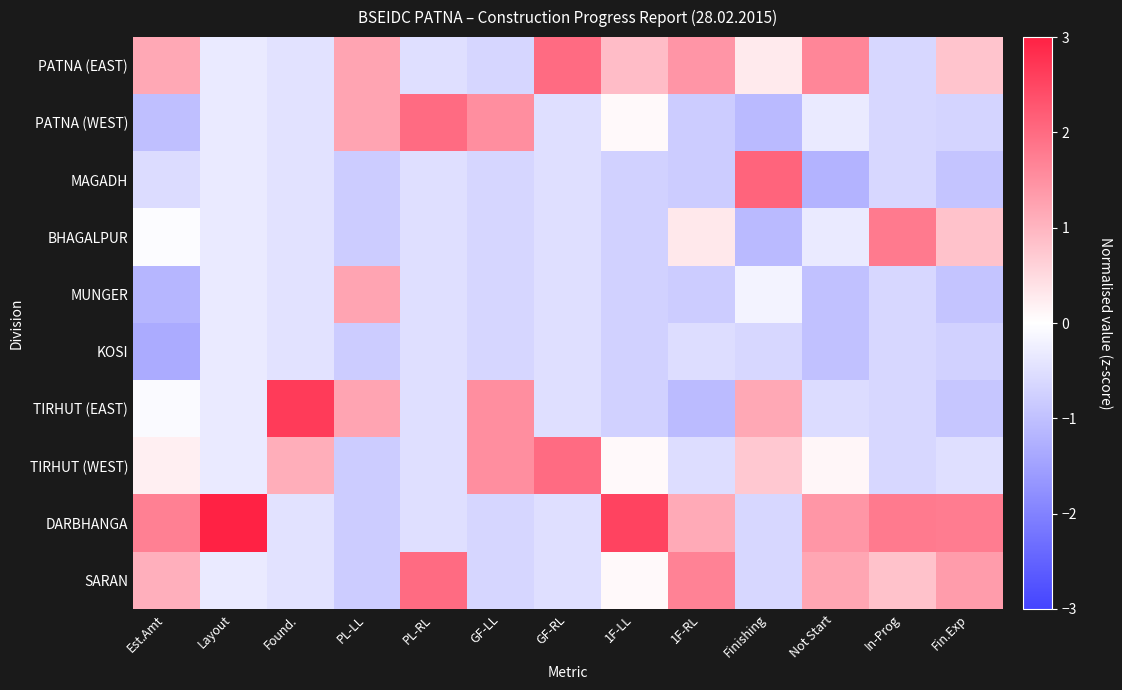

What is the greatest value displayed?

3.0